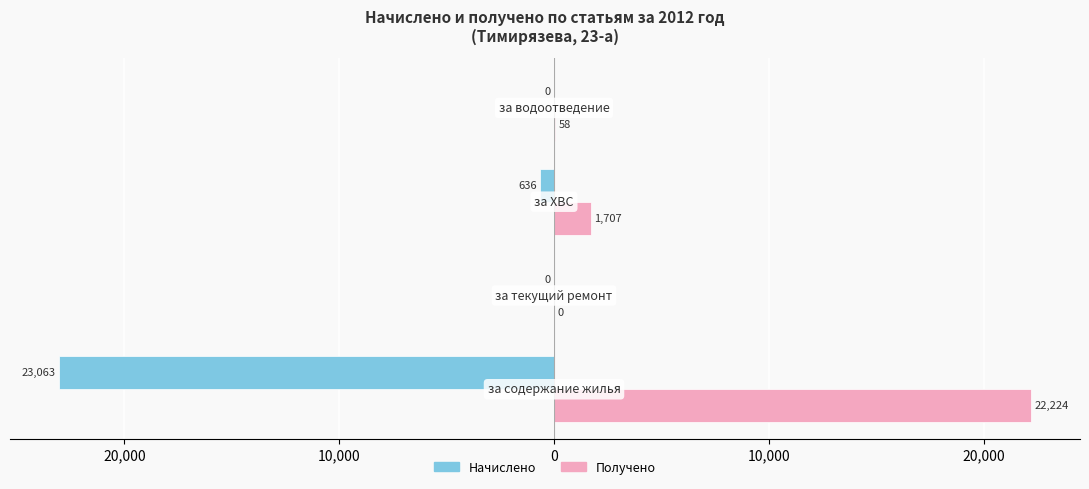

Reading right to left, list all the values displayed in this chart.

Начислено: 0.0	-635.6	0.0	-23063.0
Получено: 57.8	1707.2	0.0	22224.0